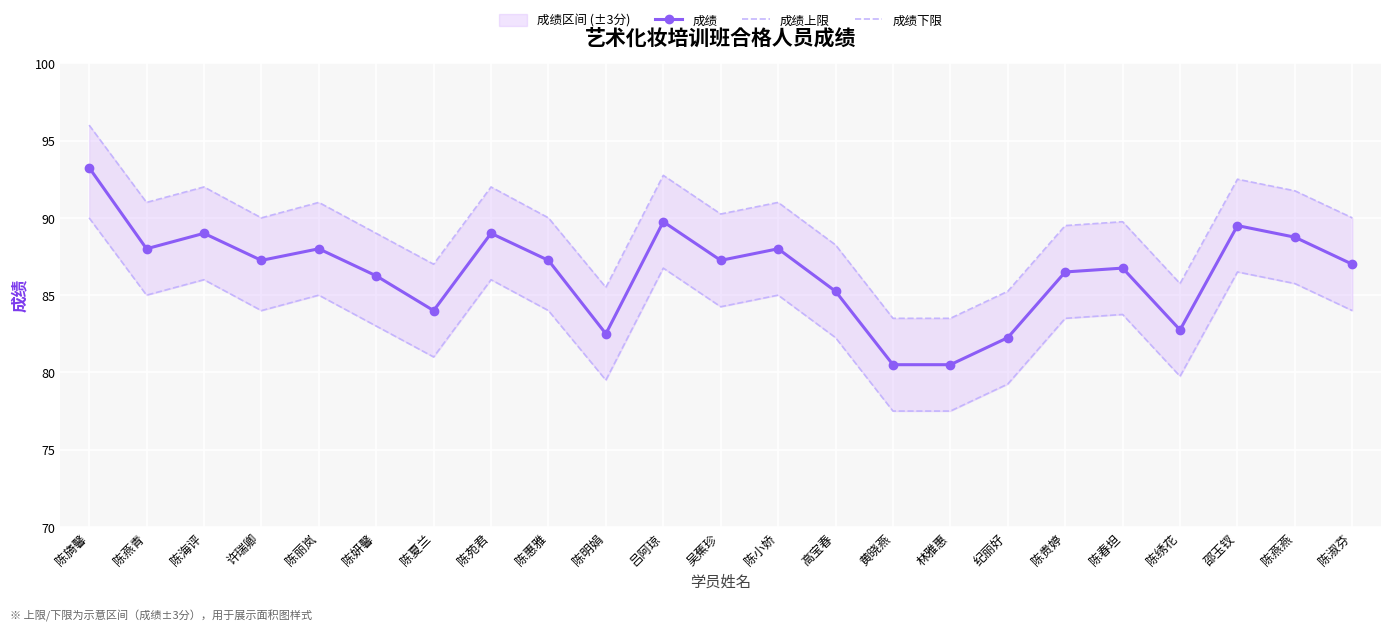

Where does the 成绩 series first go above 87?

陈旖馨